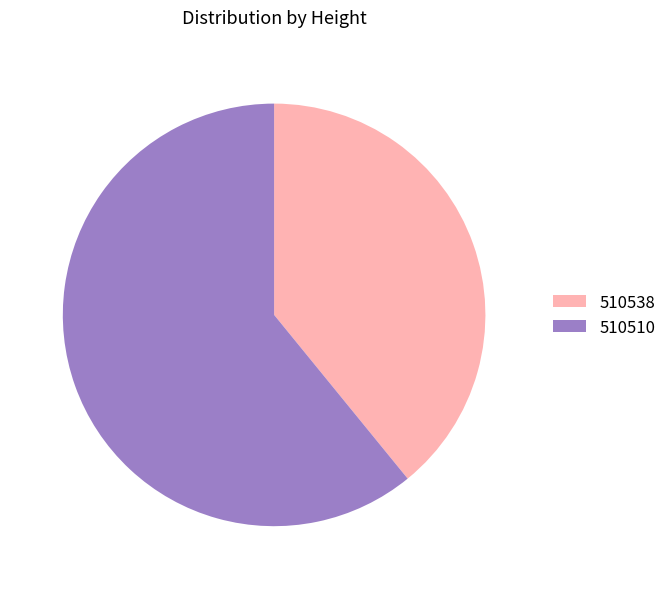

Rank the categories by value from highest to lowest.

510510, 510538